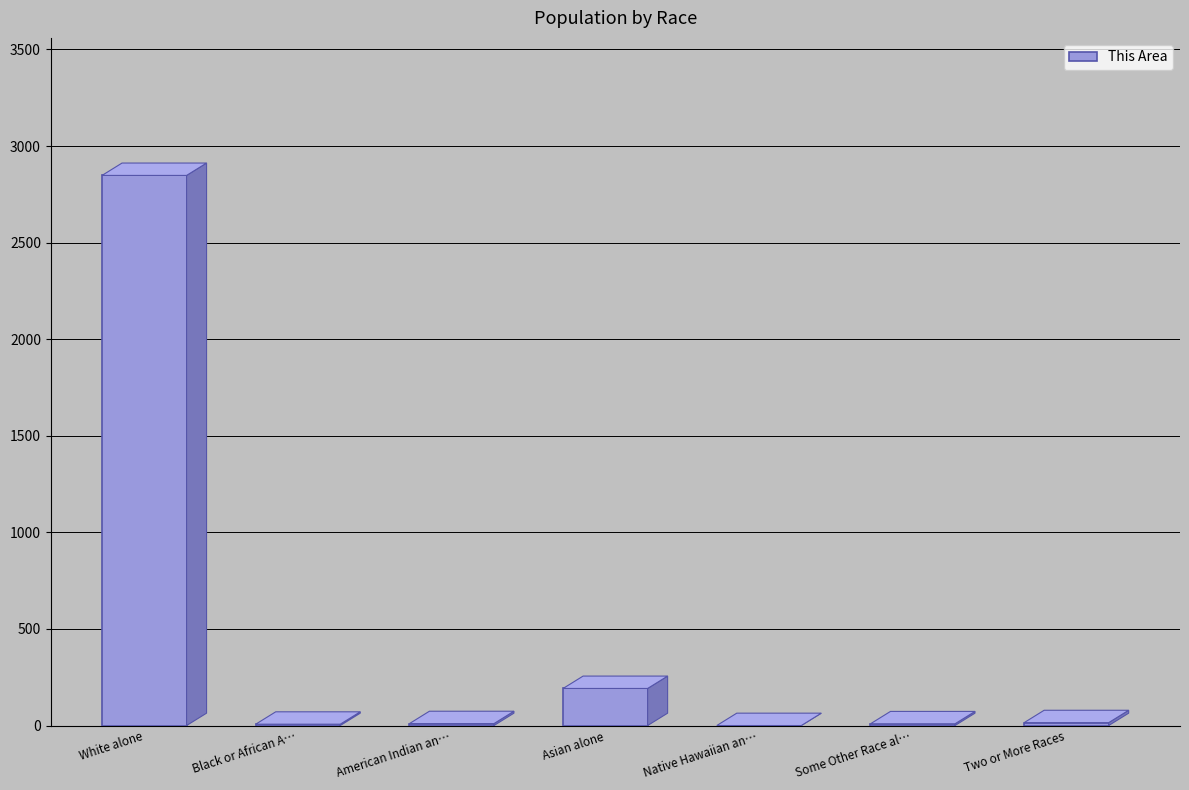

How many data points does each series have?

7